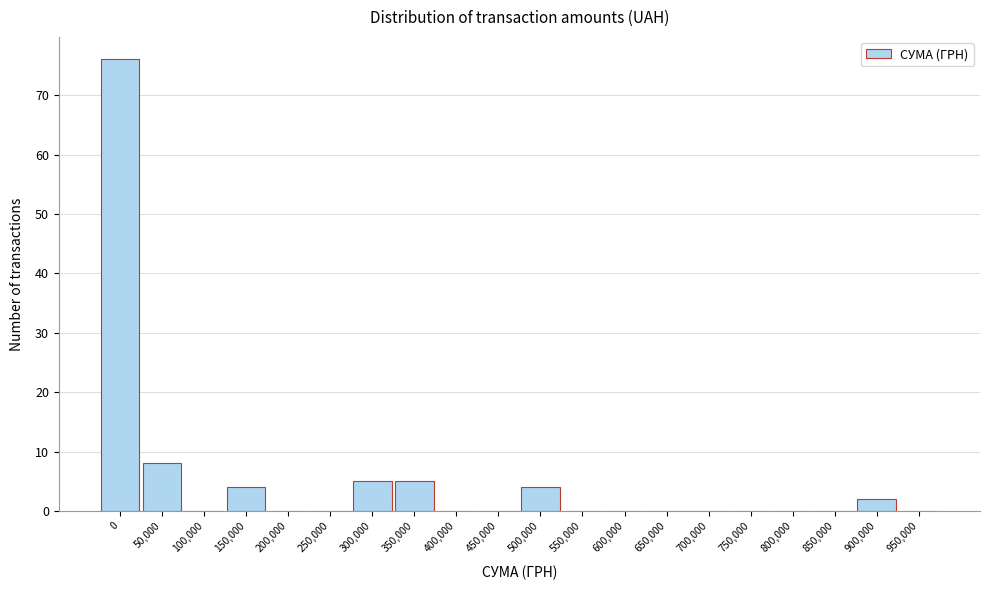

Reading left to right, list all the values displayed in this chart.

0=76	50,000=8	100,000=0	150,000=4	200,000=0	250,000=0	300,000=5	350,000=5	400,000=0	450,000=0	500,000=4	550,000=0	600,000=0	650,000=0	700,000=0	750,000=0	800,000=0	850,000=0	900,000=2	950,000=0